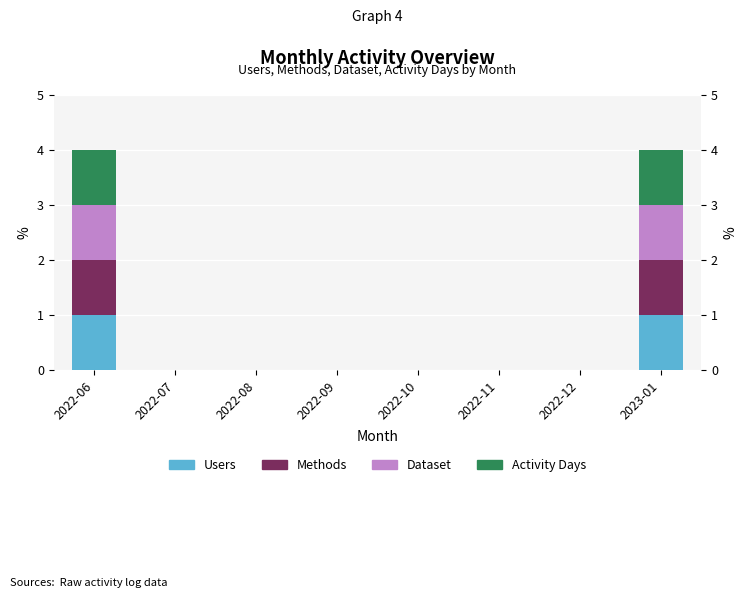

What are all the series names shown in the legend?

Users, Methods, Dataset, Activity Days